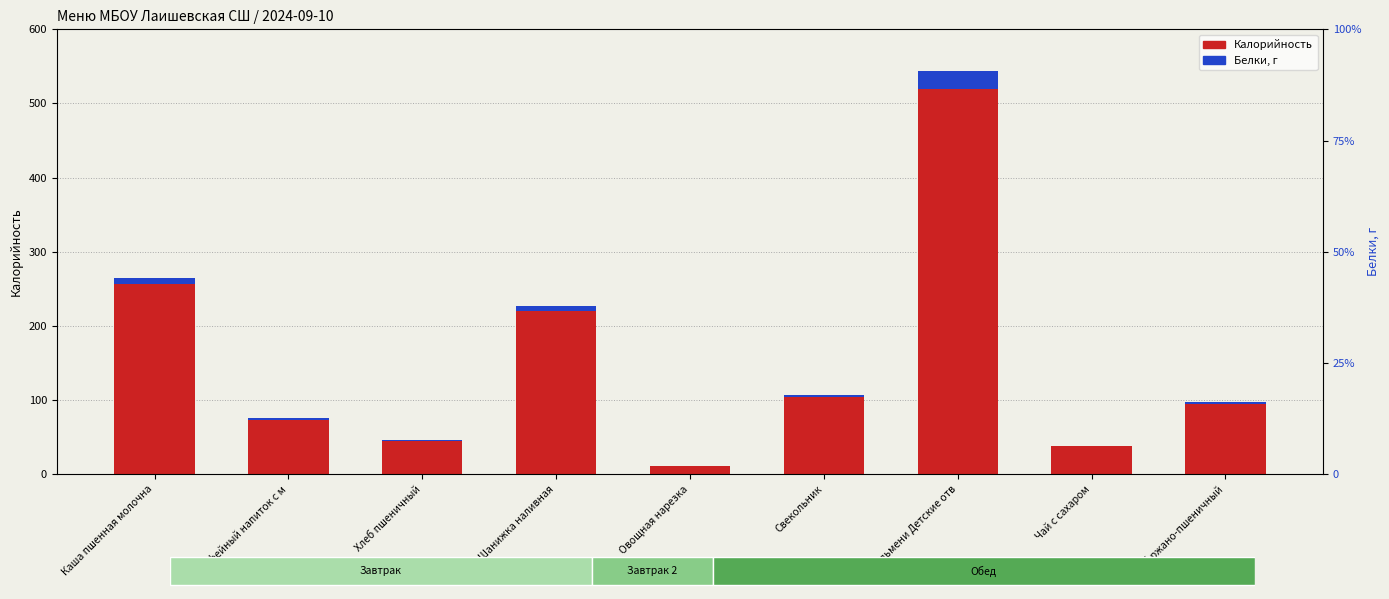

Reading left to right, list all the values displayed in this chart.

Калорийность: 256.1	73.1	44.8	219.5	11.0	104.4	519.5	37.5	94.8
Белки, г: 8.1	2.6	1.3	6.8	0.6	1.9	24.1	0.0	3.2